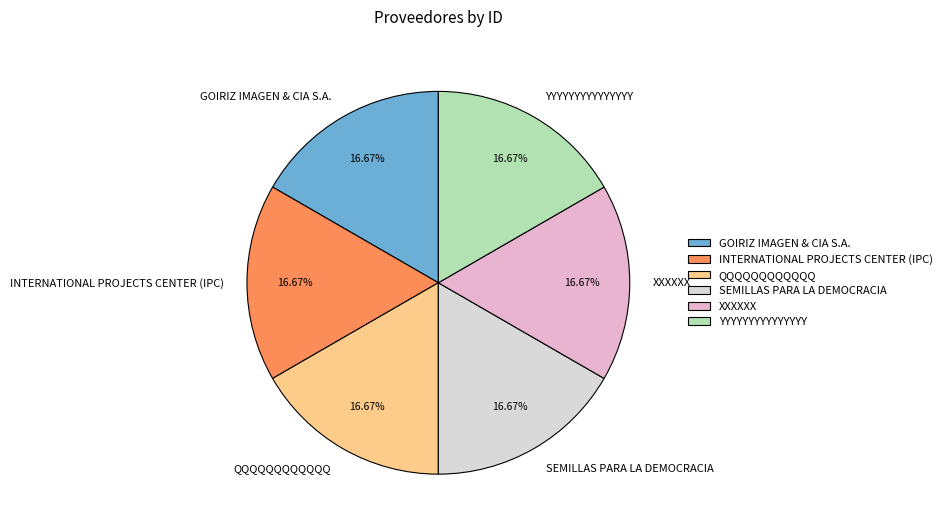

To the nearest percent, what percentage of the pie is INTERNATIONAL PROJECTS CENTER (IPC)?

17%